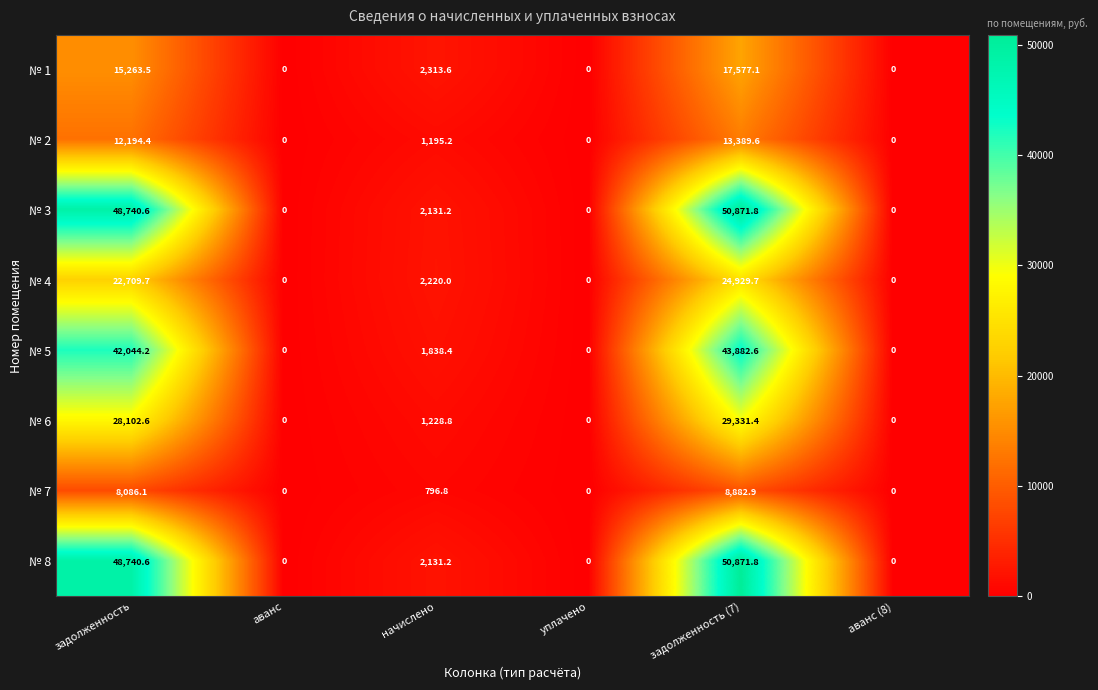

What is the maximum value shown in the chart?

50871.8